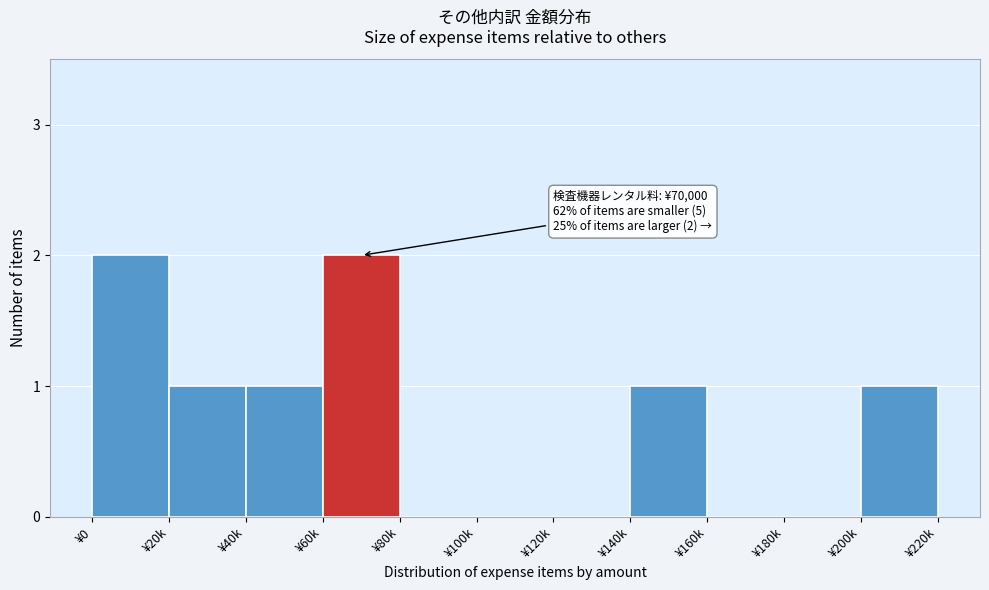

Reading left to right, list all the values displayed in this chart.

¥0=2	¥20k=1	¥40k=1	¥60k=2	¥80k=0	¥100k=0	¥120k=0	¥140k=1	¥160k=0	¥180k=0	¥200k=1